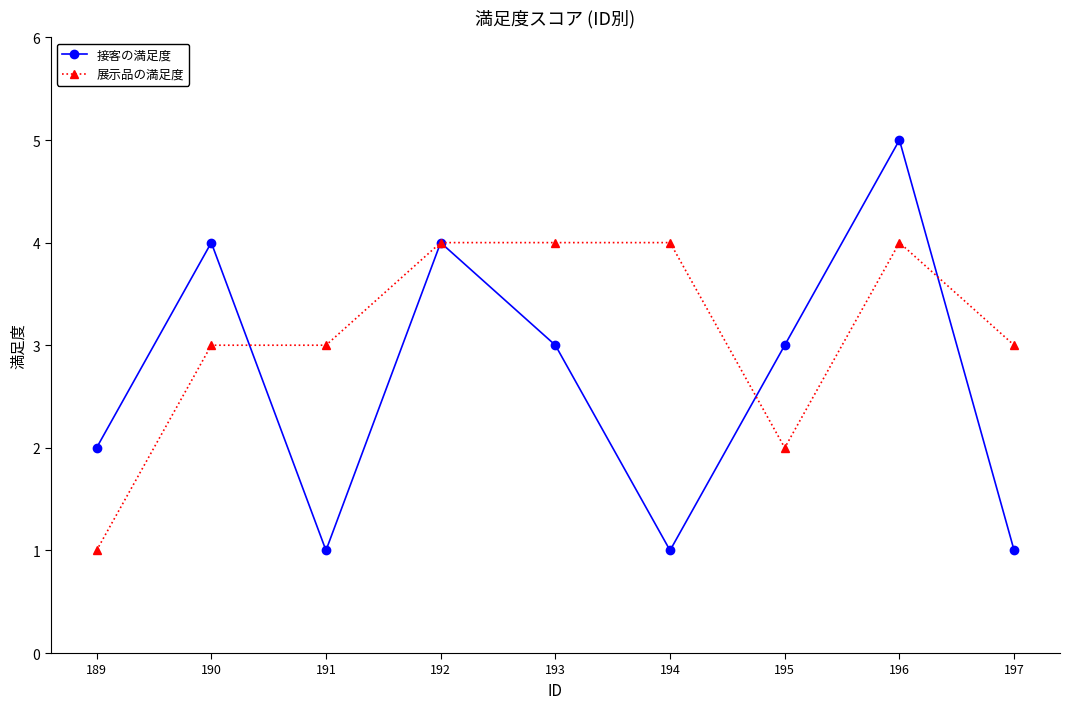

What is the sum of the 展示品の満足度 values at 196 and 190?

7